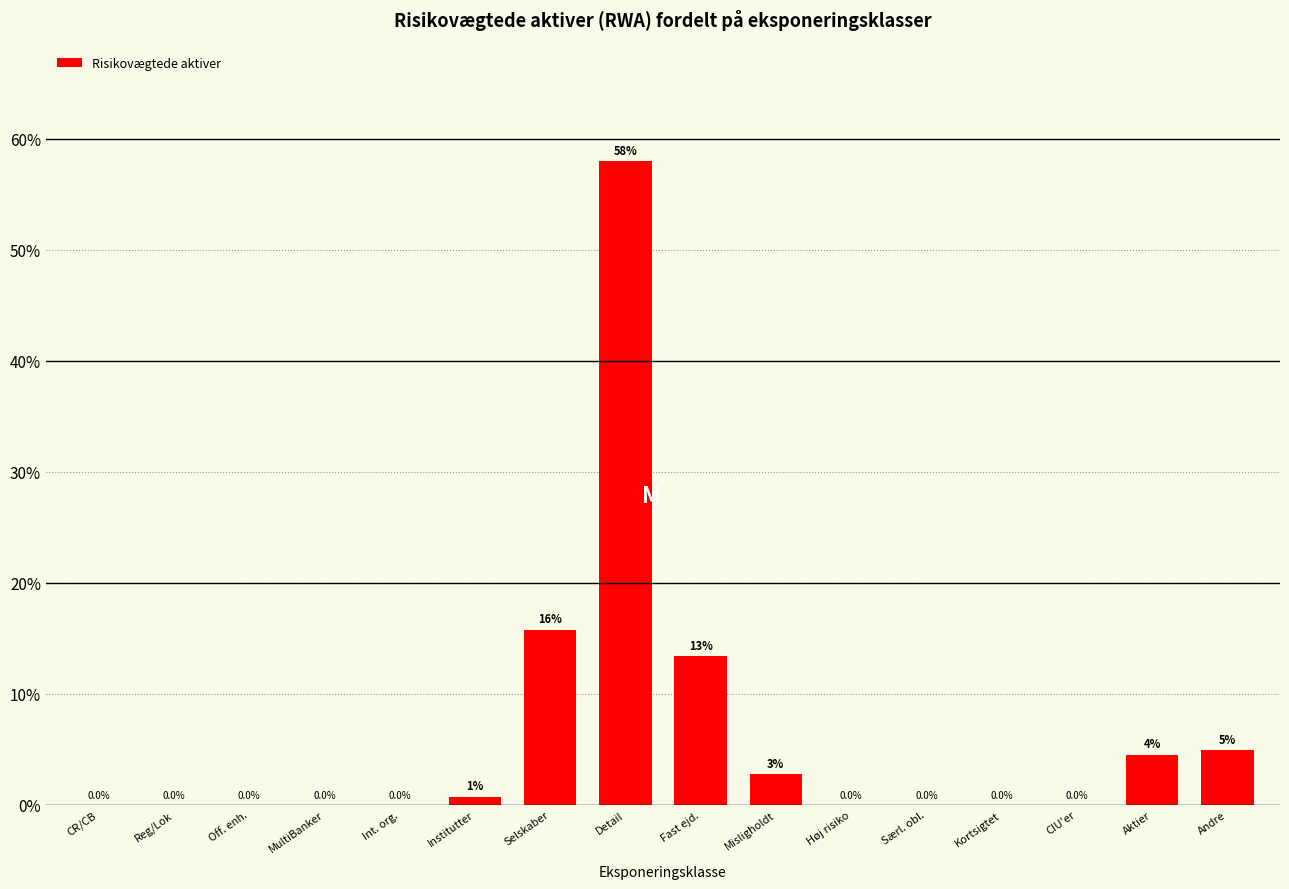

At which label is the value closest to 28?

Selskaber